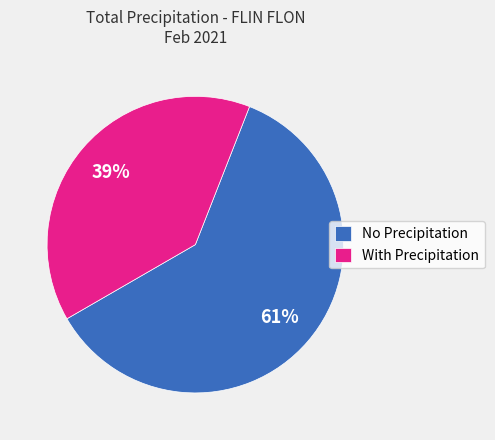

Count the number of slices in the pie.

2